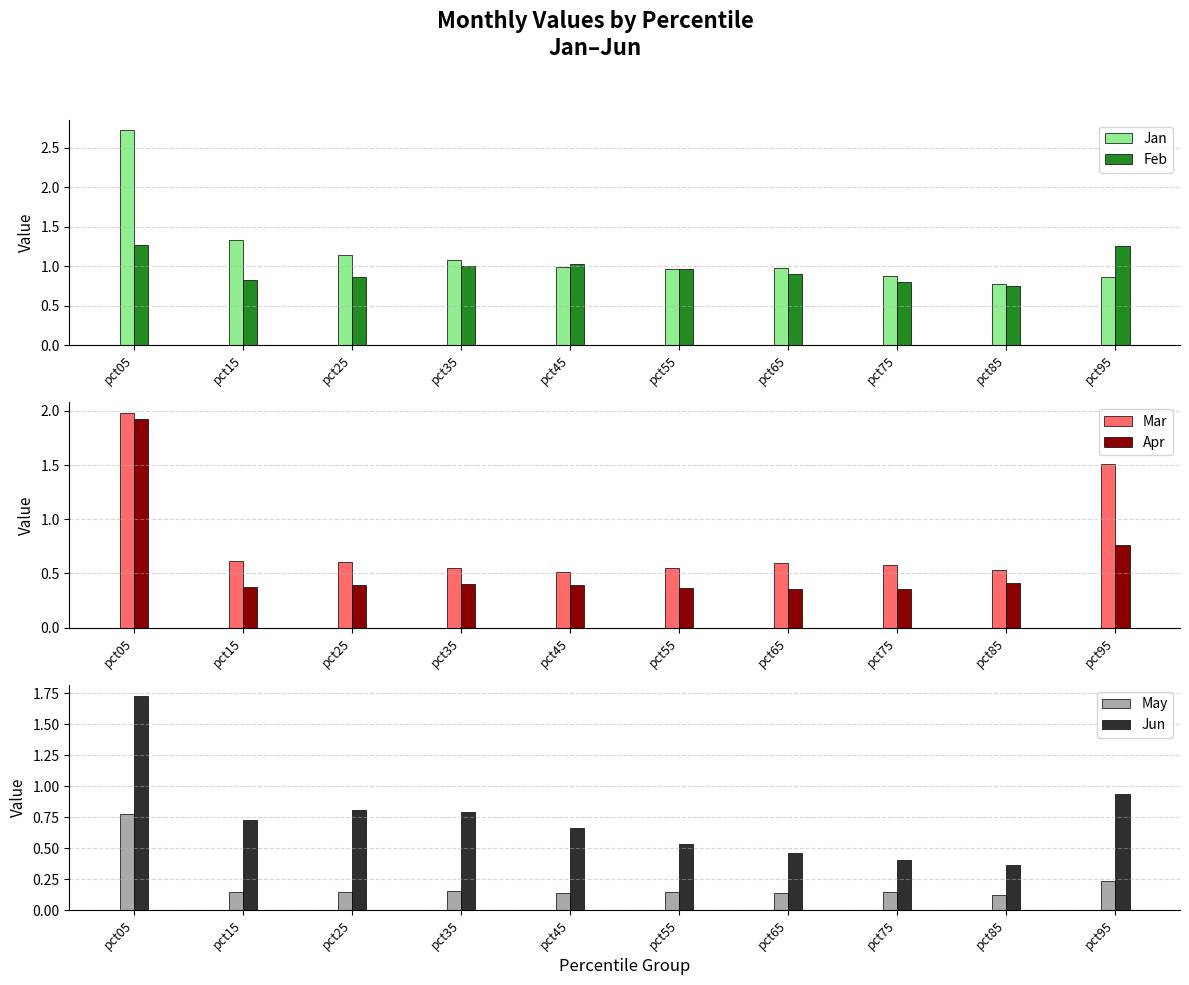

What is the value of the Jan bar at the 8th from the left?

0.9